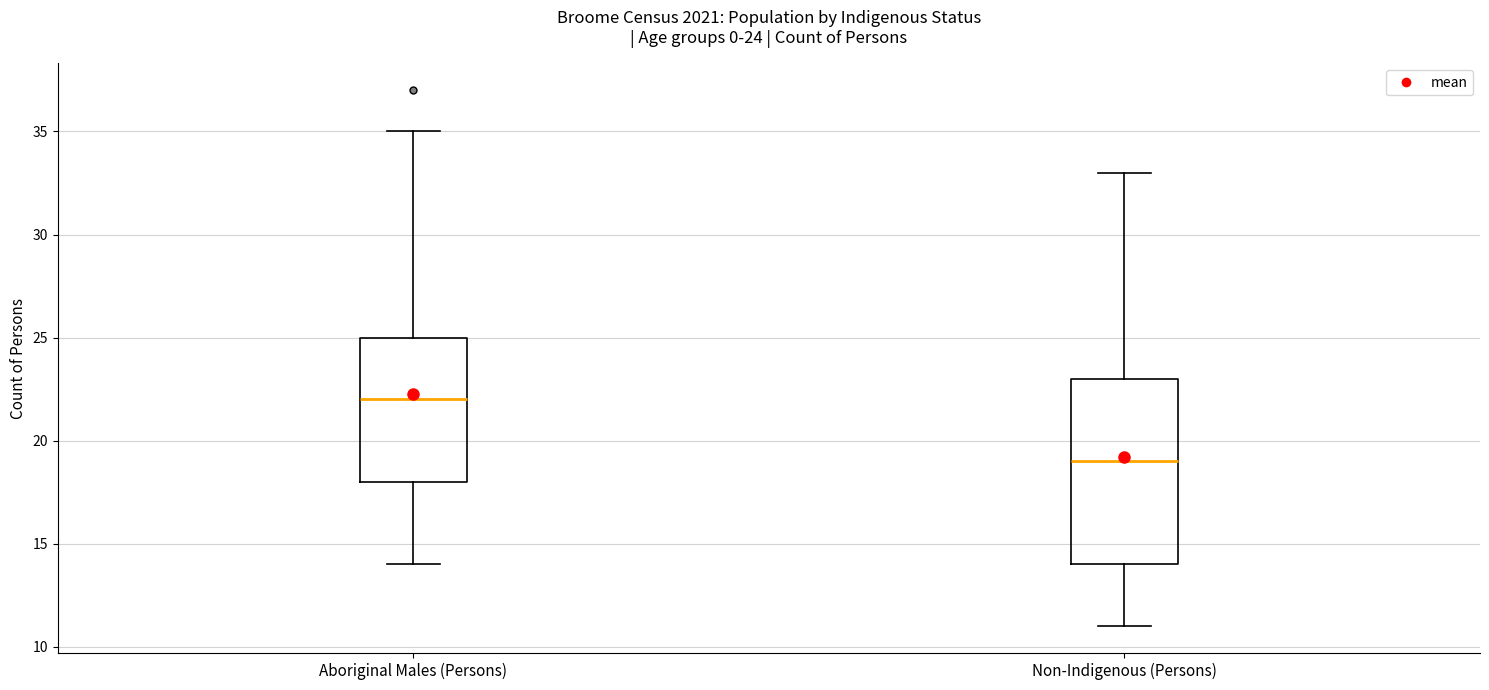

Which box's median line is the highest?

Aboriginal Males (Persons)